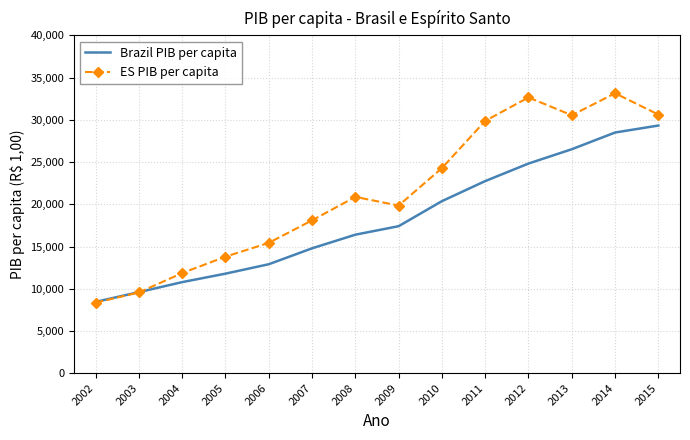

Which series has the largest total across all categories?

ES PIB per capita